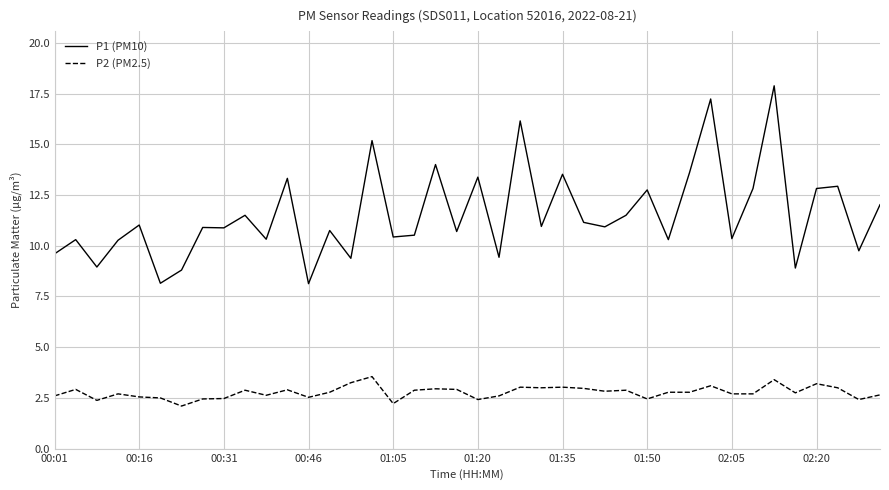

How many lines are shown in the chart?

2